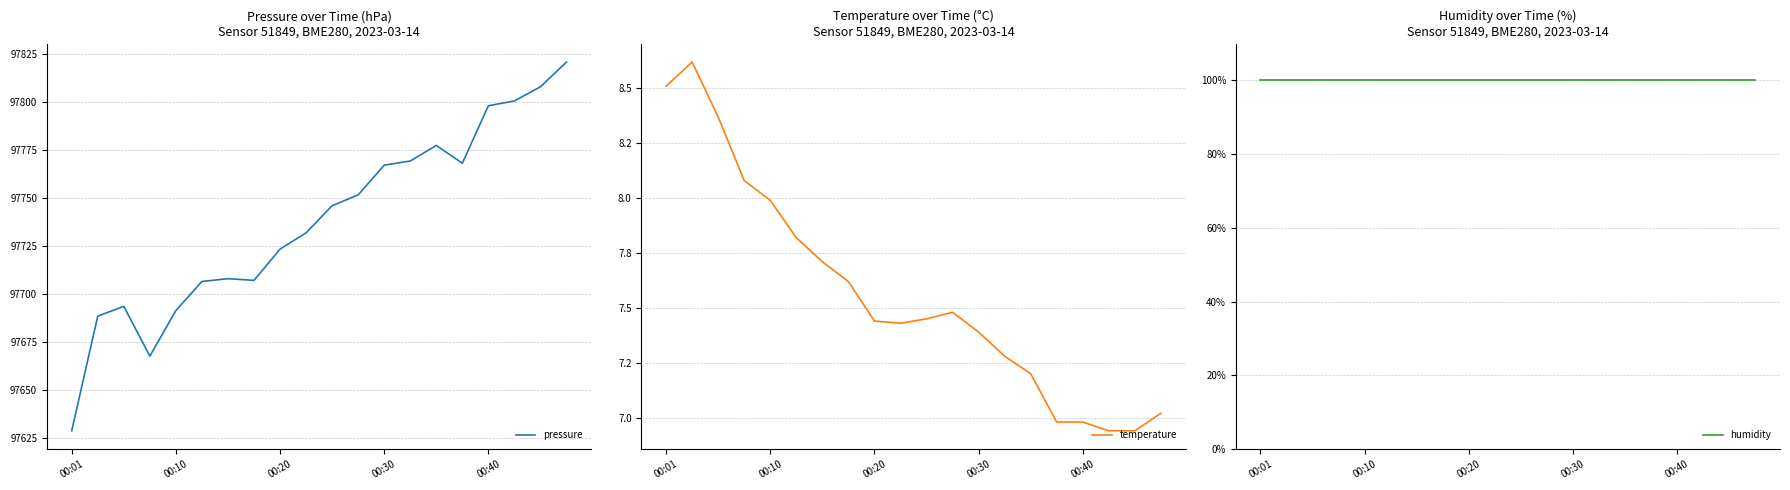

How many lines are shown in the chart?

3